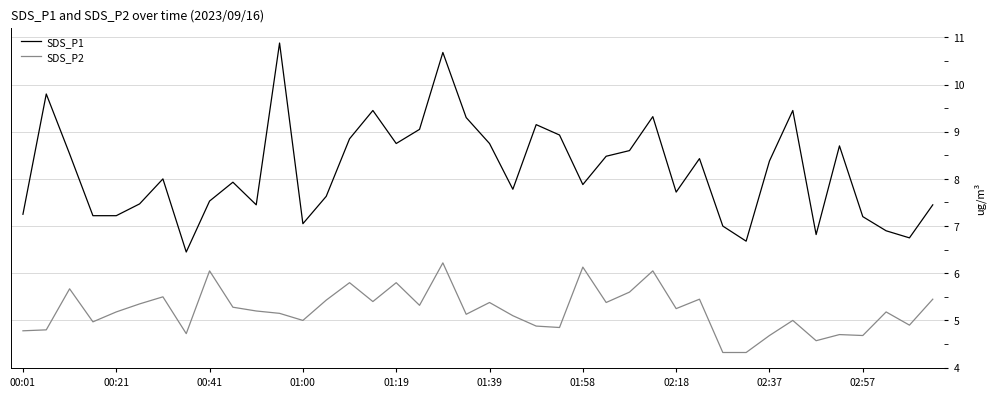

At how many categories does at least one series exceed 9?

9